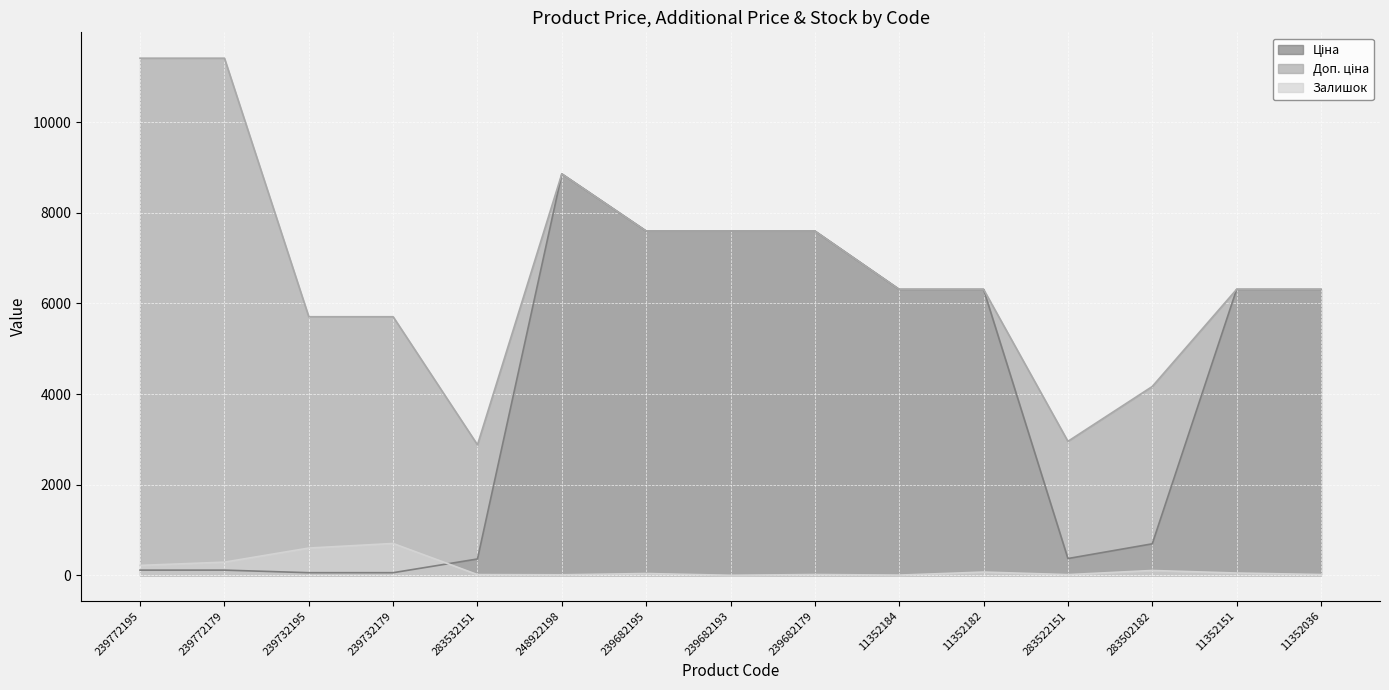

True or false: Залишок and Доп. ціна cross at least once.

False